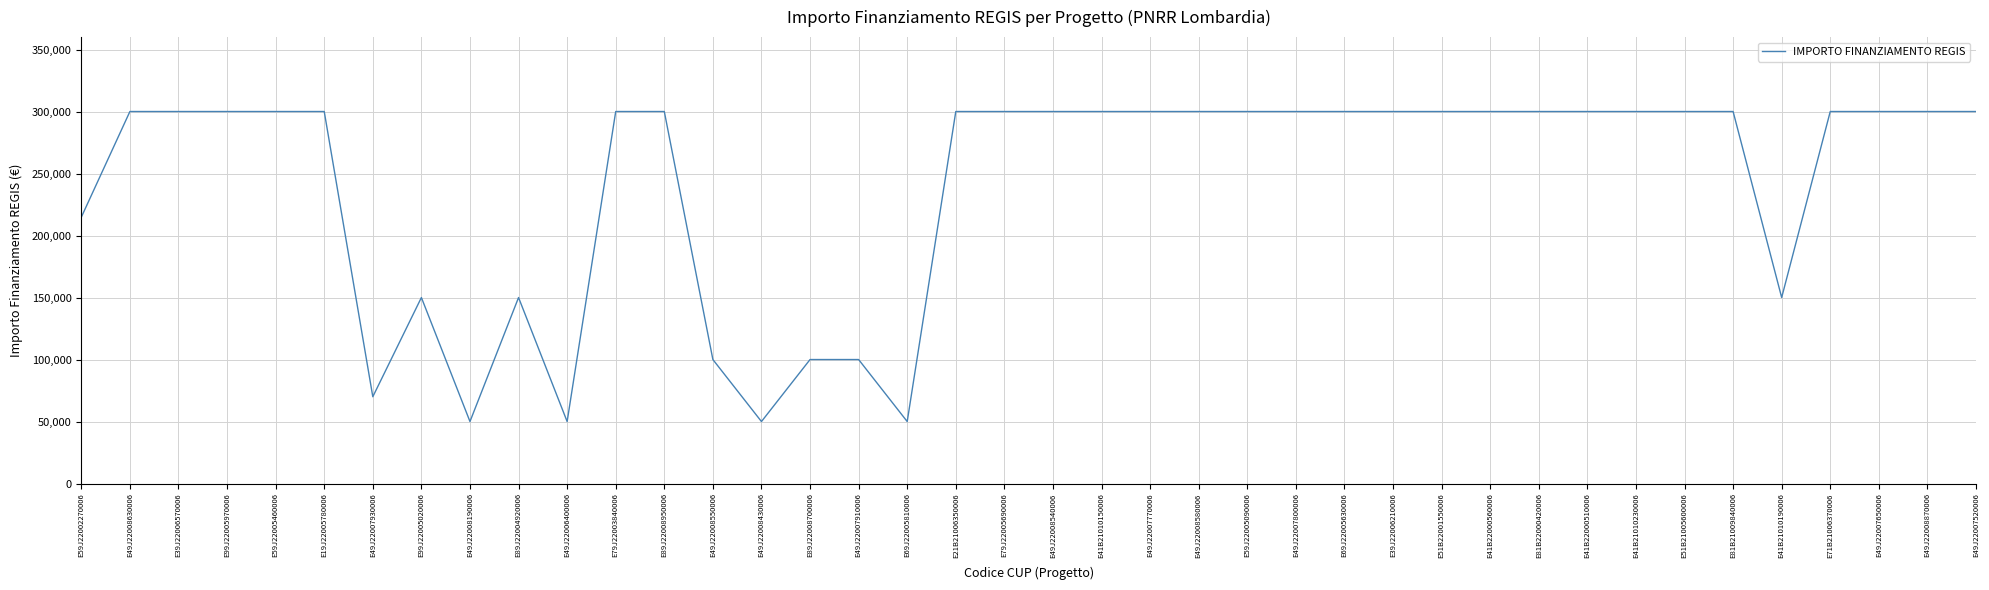

What position from the left is E49J22007650006?

38